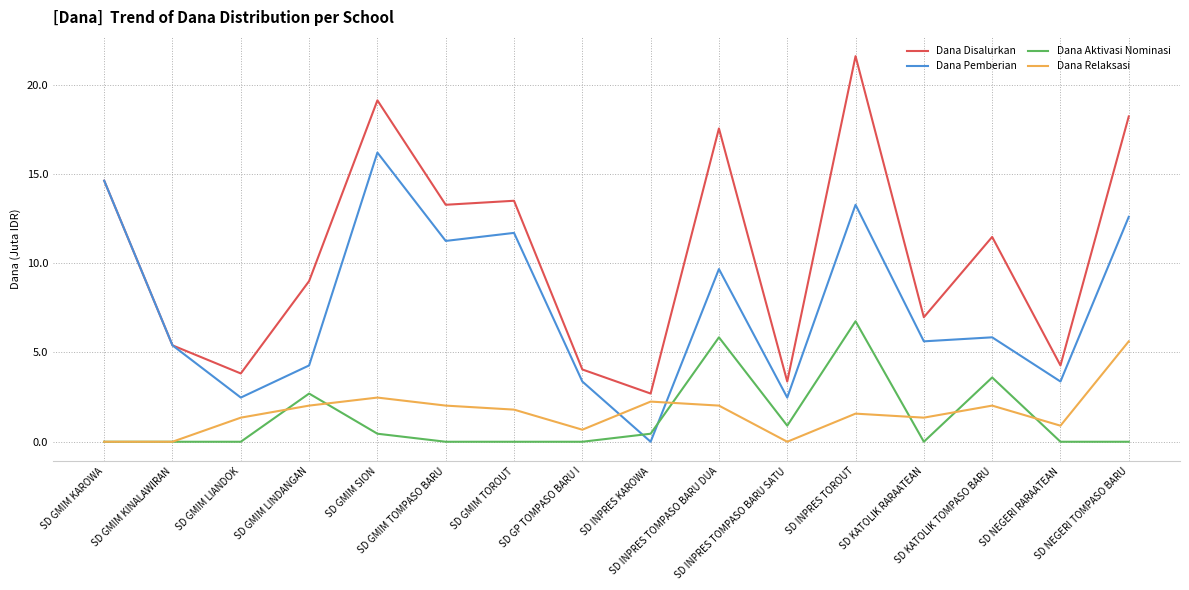

Which series has the widest spread of values?

Dana Disalurkan